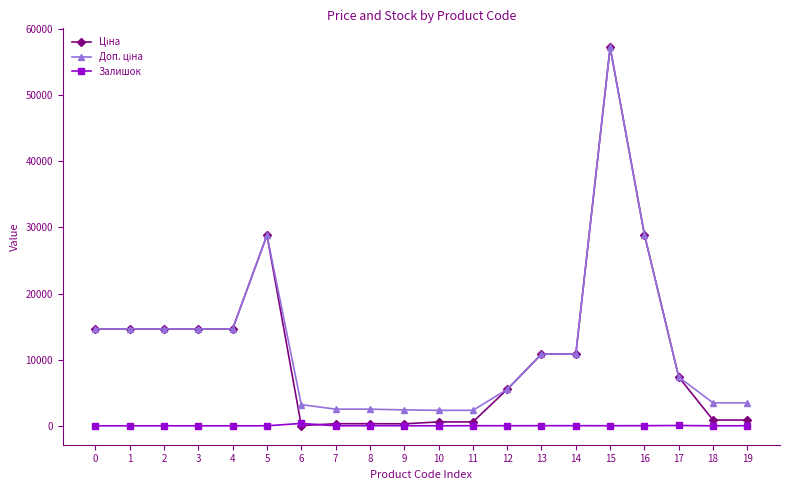

What is the greatest value displayed?

57235.5